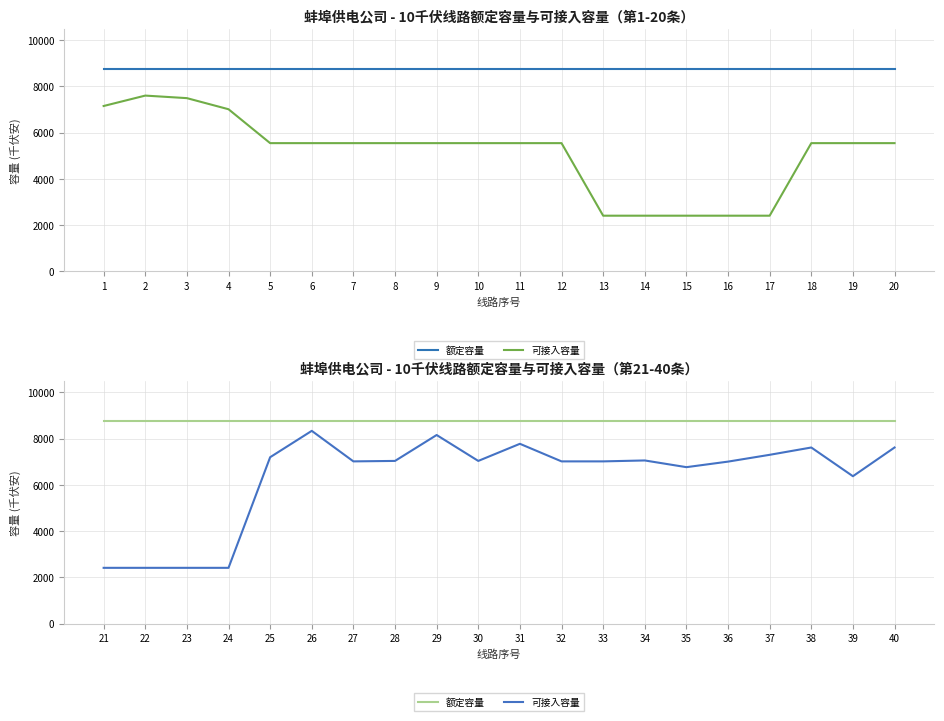

What is the value of the 可接入容量 point at the 7th from the left?

7012.5